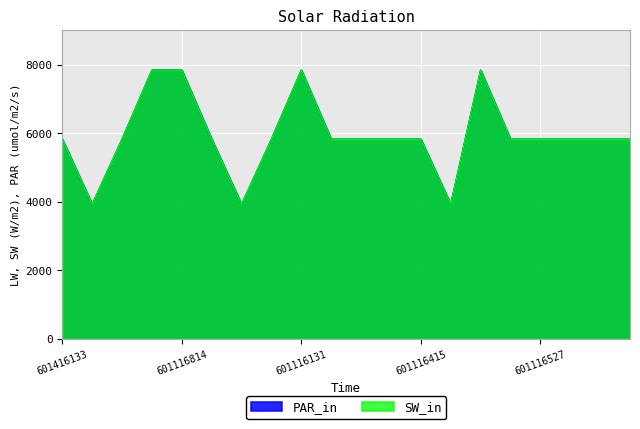

The SW_in series shows 3087 at 601116349. True or false?

False